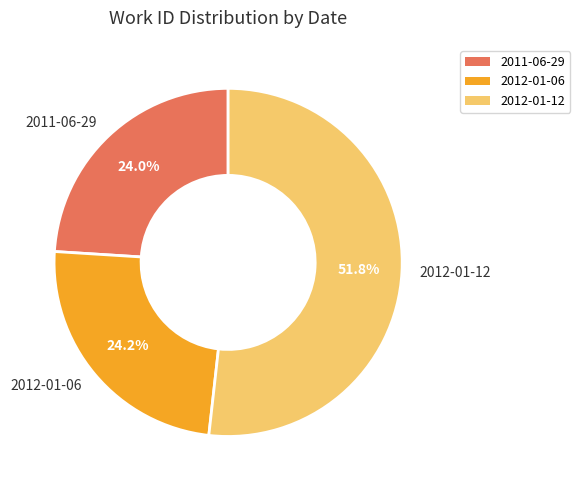

To the nearest percent, what is the difference between the 2011-06-29 and 2012-01-12 slice percentages?

28%